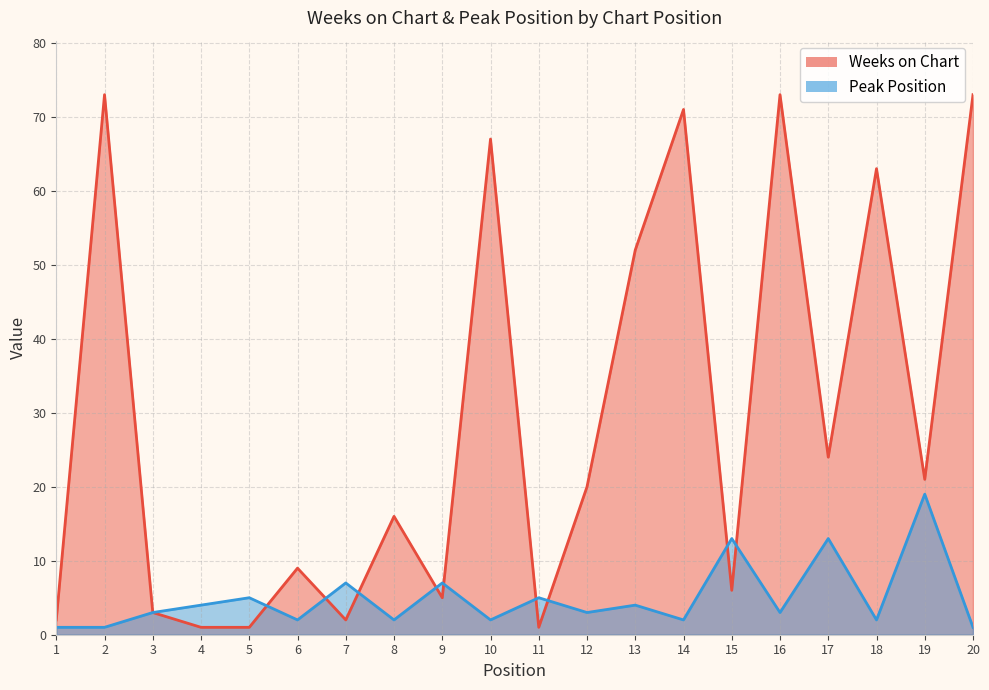

Which label corresponds to the smallest value in the chart?

4